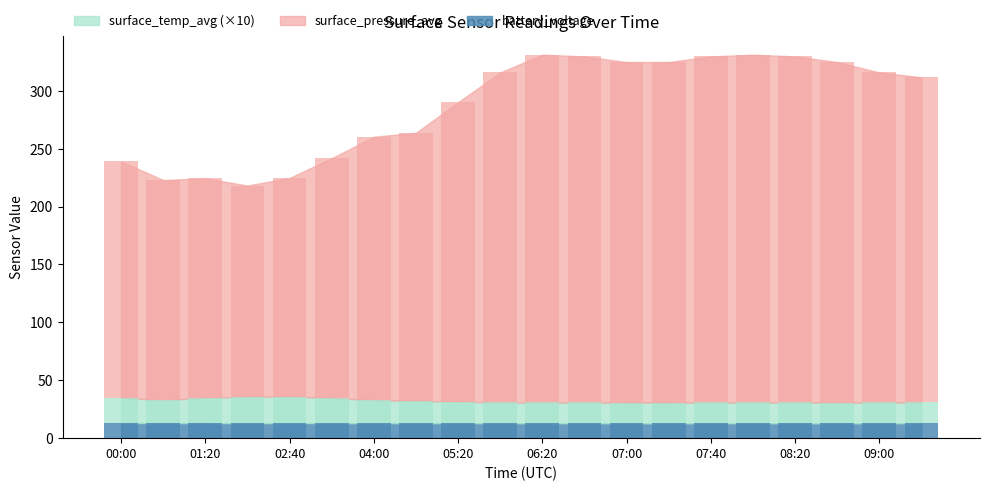

List the series in order of their peak value, lowest first.

battery_voltage, surface_temp_avg, surface_pressure_avg